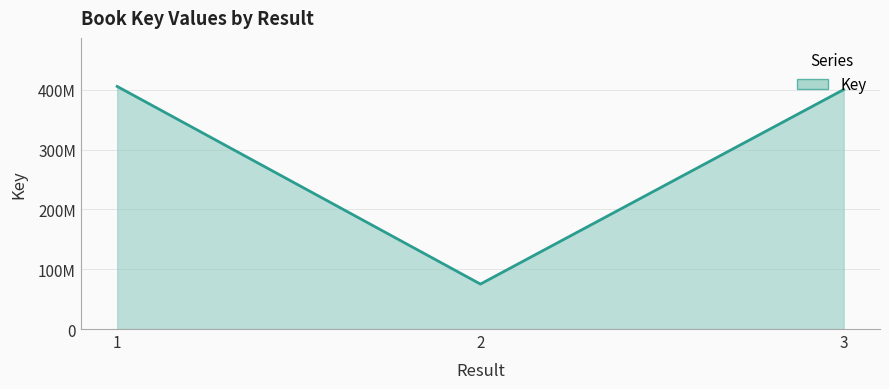

Is this an area chart (filled region under the line)?

Yes